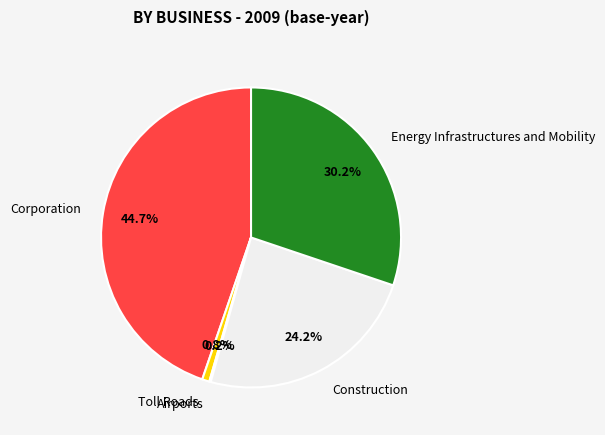

What is the largest slice in the pie chart?

Corporation